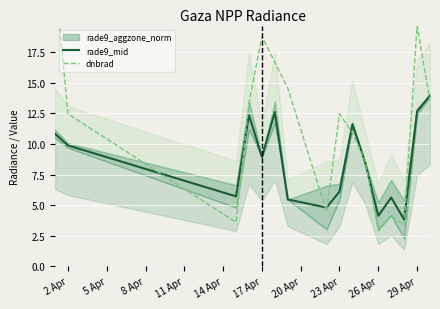

The value of rade9_mid at 26 Apr is 4.1. True or false?

True